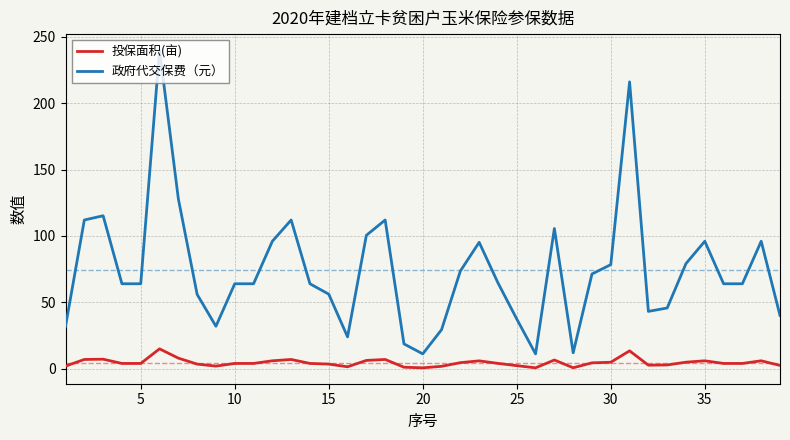

What is the difference between the maximum and minimum values in the 投保面积(亩) series?

14.3